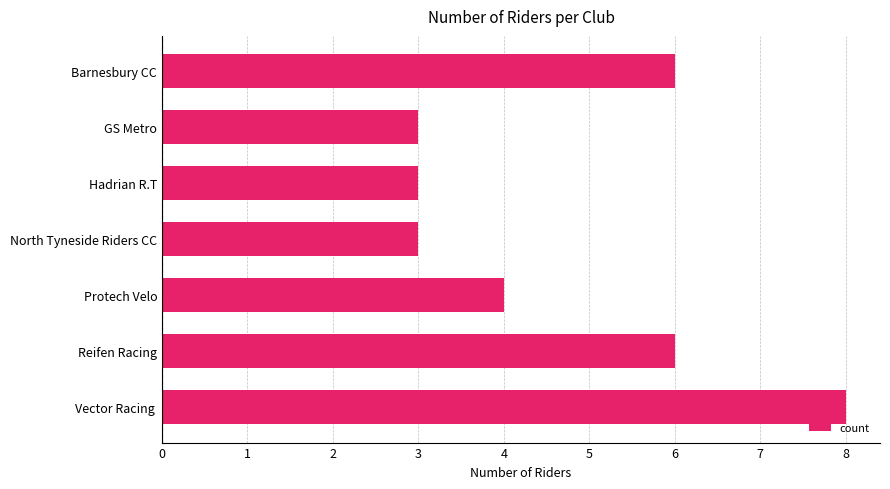

What is the difference between the second highest and second lowest values?

3